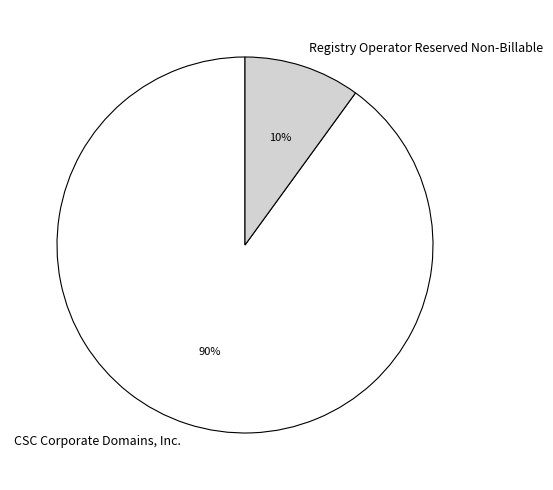

What is the smallest slice in the pie chart?

Registry Operator Reserved Non-Billable